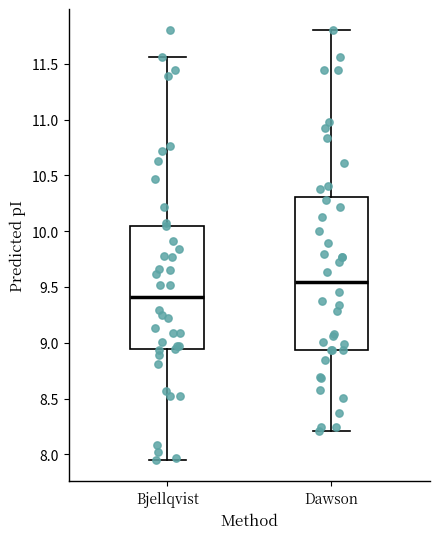

Where is the upper edge of the box for Dawson on the y-axis? The values are not printed on the chart, so give them approximately, as read against the axis.

10.30